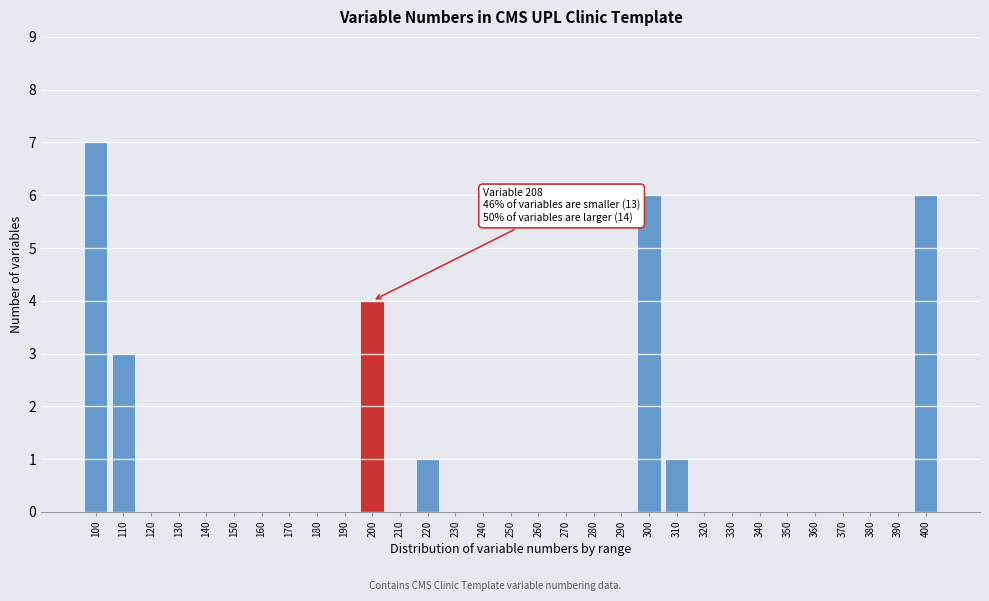

What is the sum of all values?

28